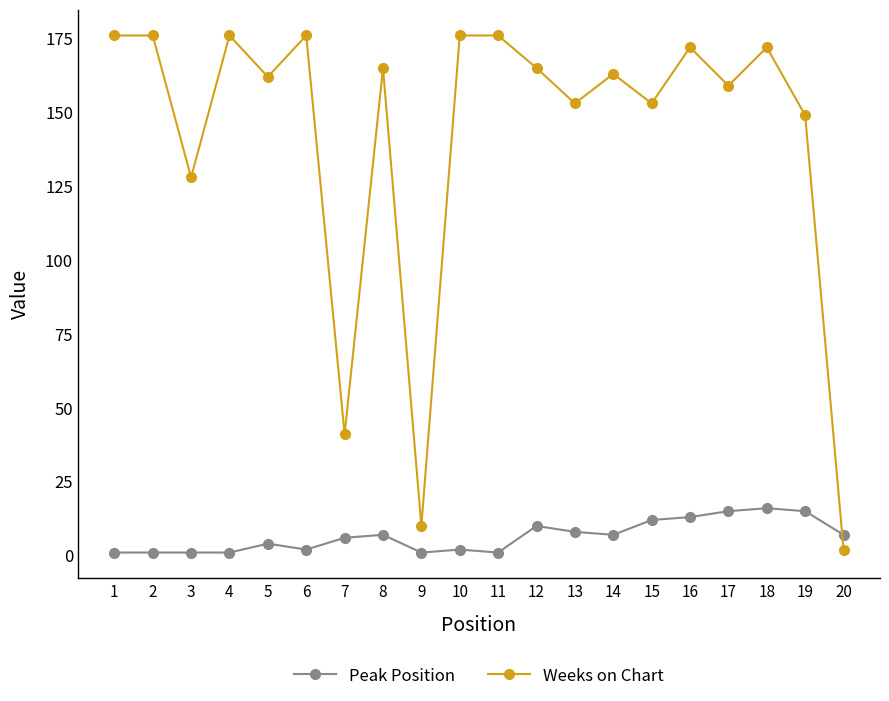

Rank the series by their average value, from lowest to highest.

Peak Position, Weeks on Chart